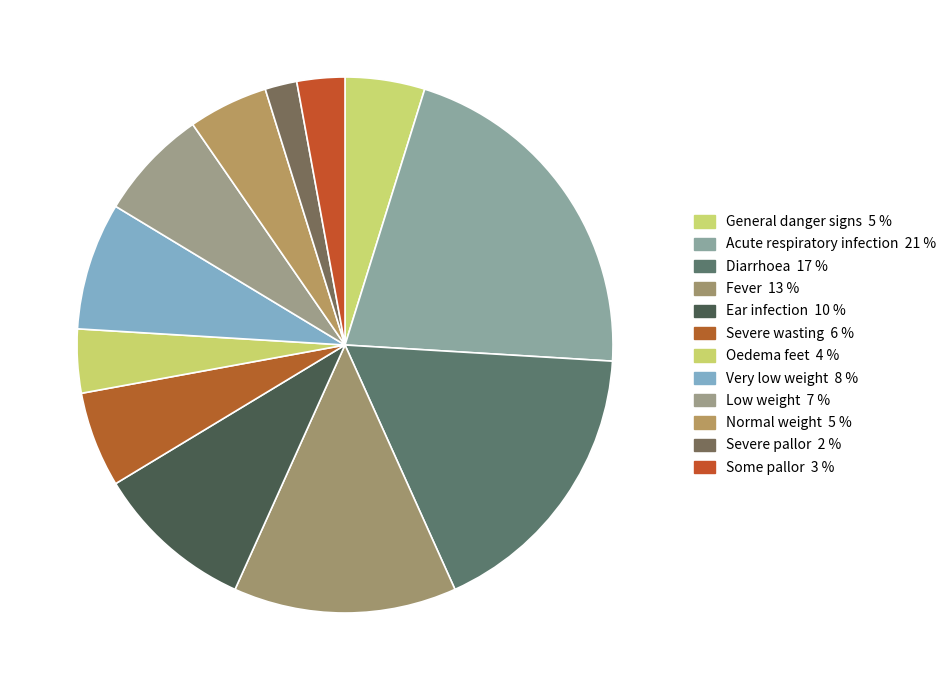

Count the number of slices in the pie.

12